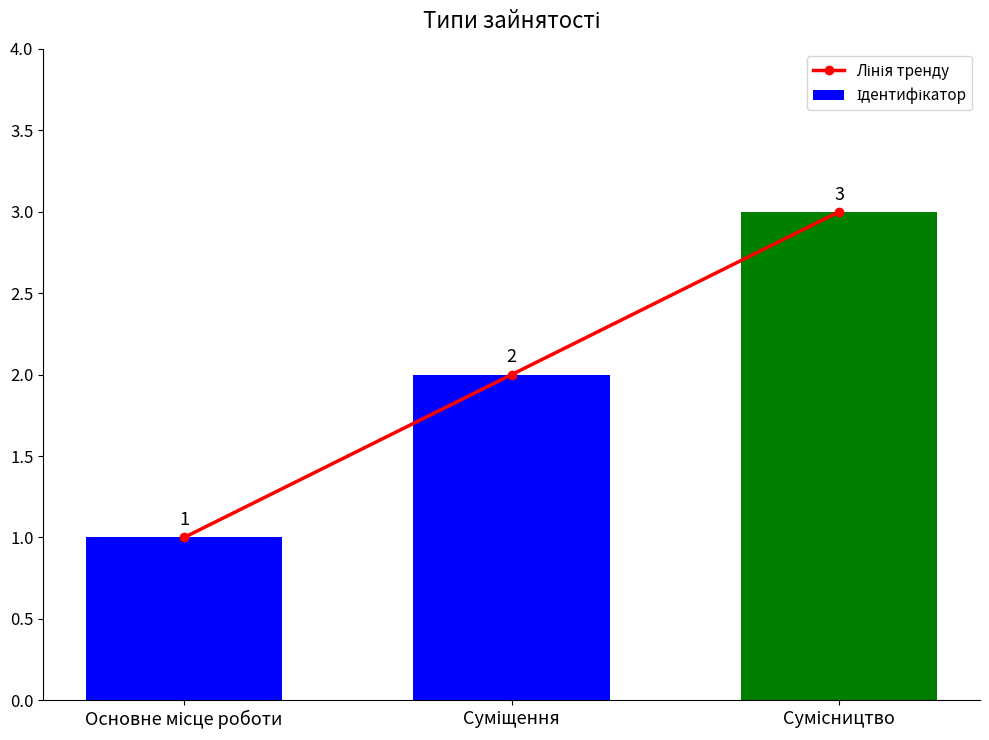

What are all the series names shown in the legend?

Лінія тренду, Ідентифікатор